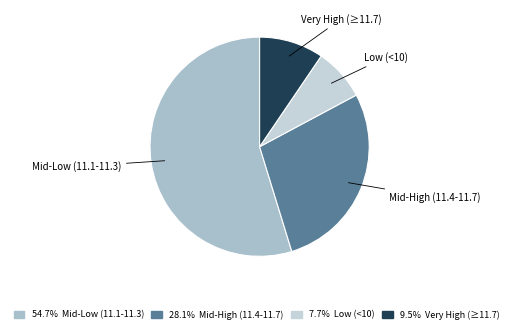

Is there any slice that represents more than half of the pie?

Yes